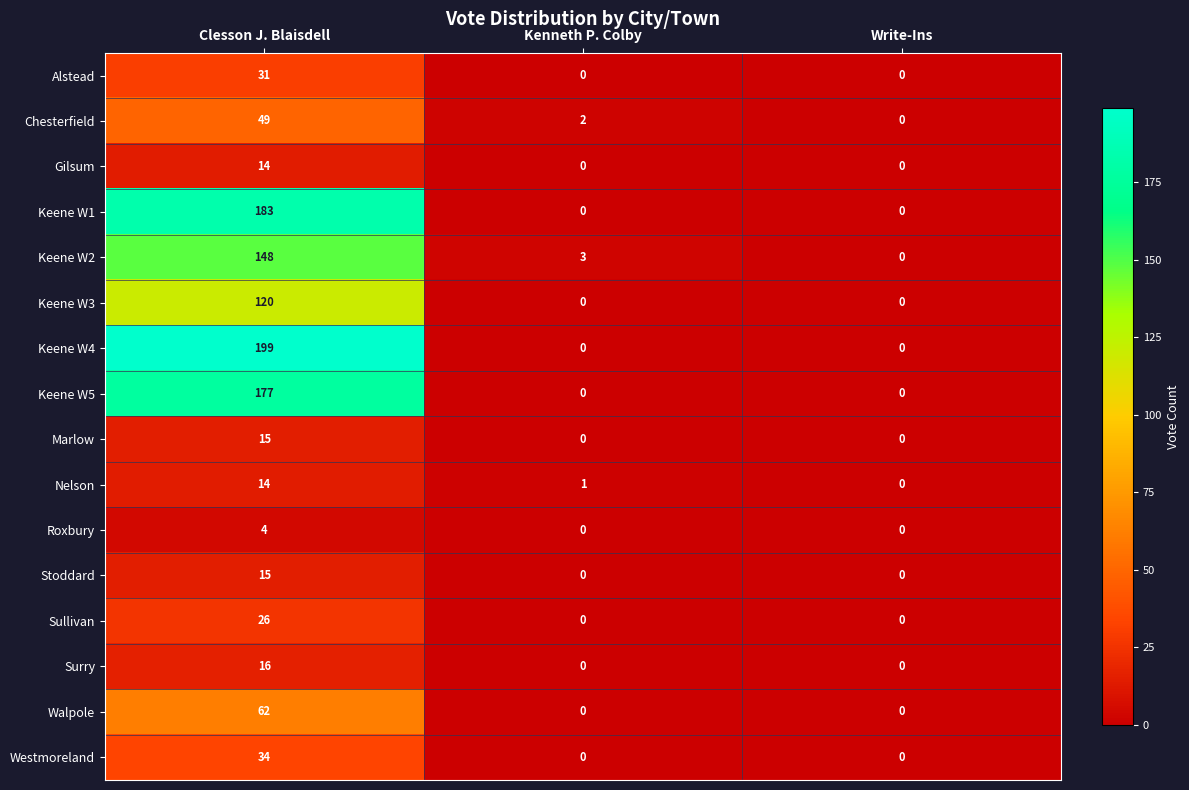

What is the sum of all Keene W3 values?

120